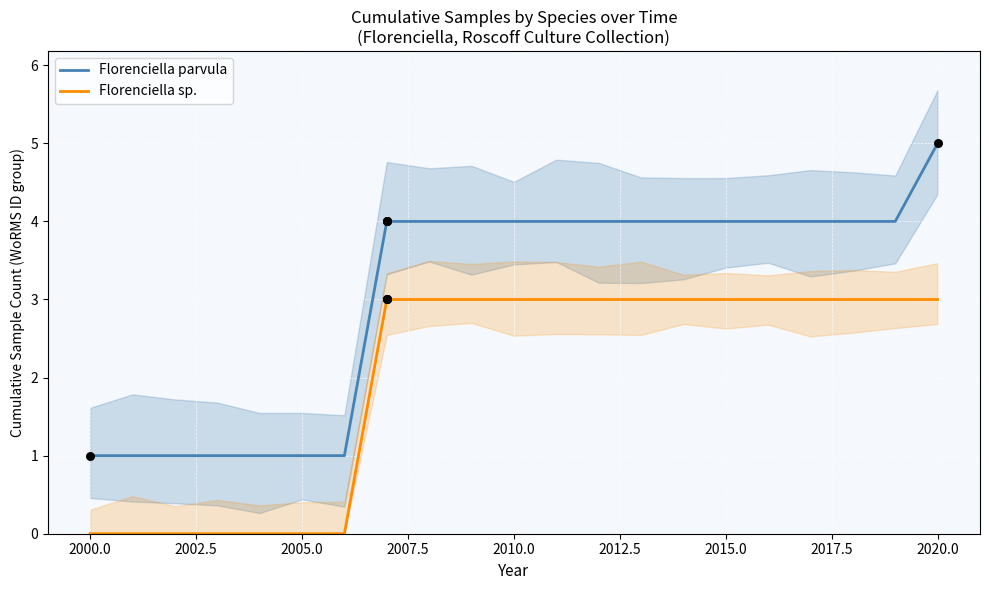

True or false: Florenciella sp. and Florenciella parvula intersect in this chart.

False